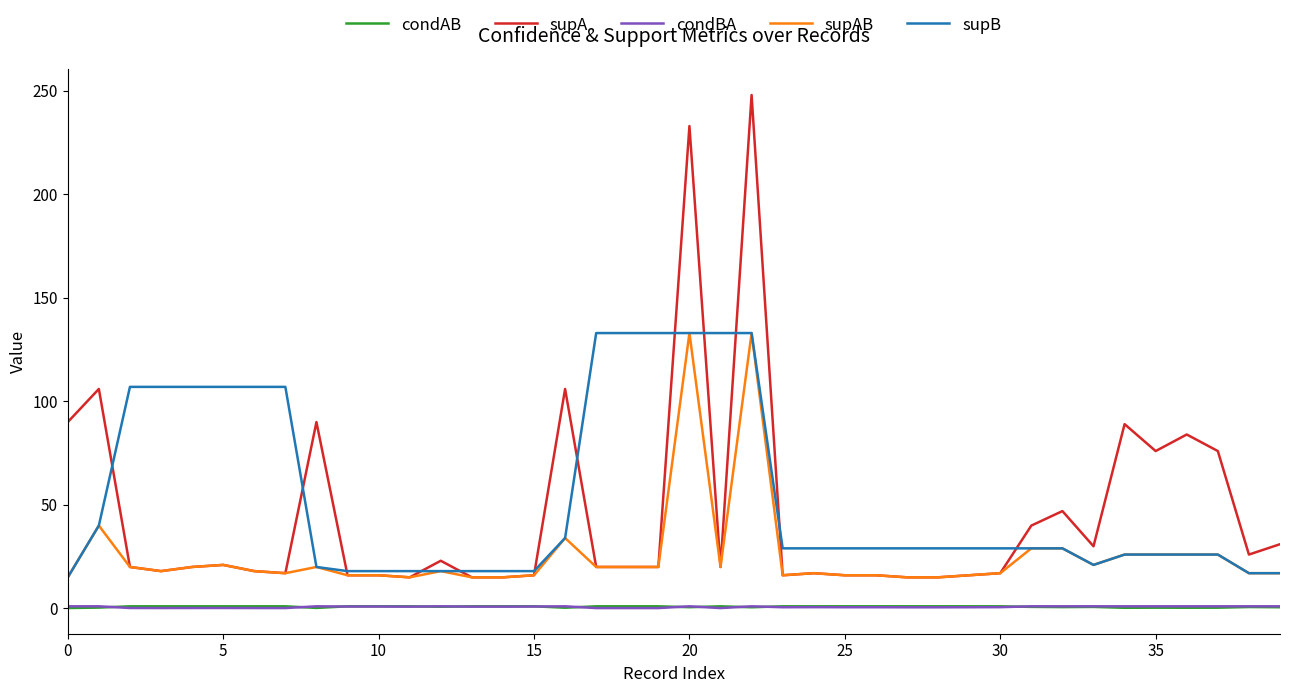

True or false: supAB and condAB cross at least once.

False